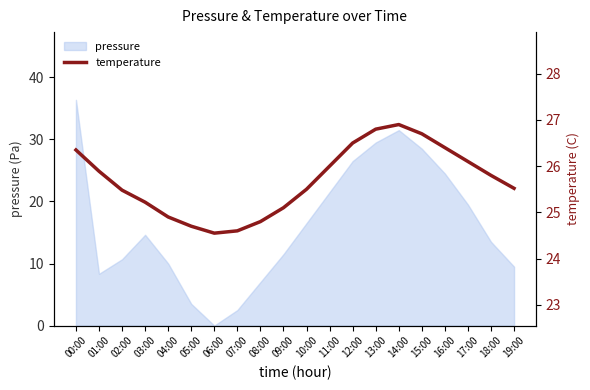

The pressure series shows 16.5 at 10:00. True or false?

True